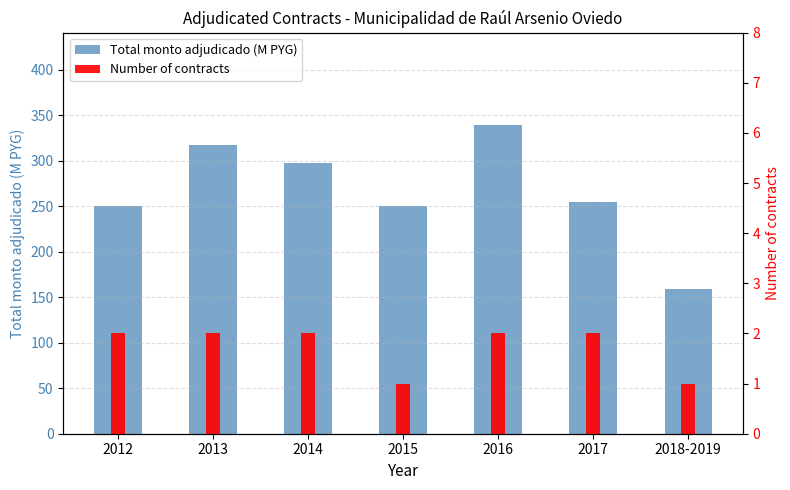

What is the highest value of the Number of contracts series?

2.0